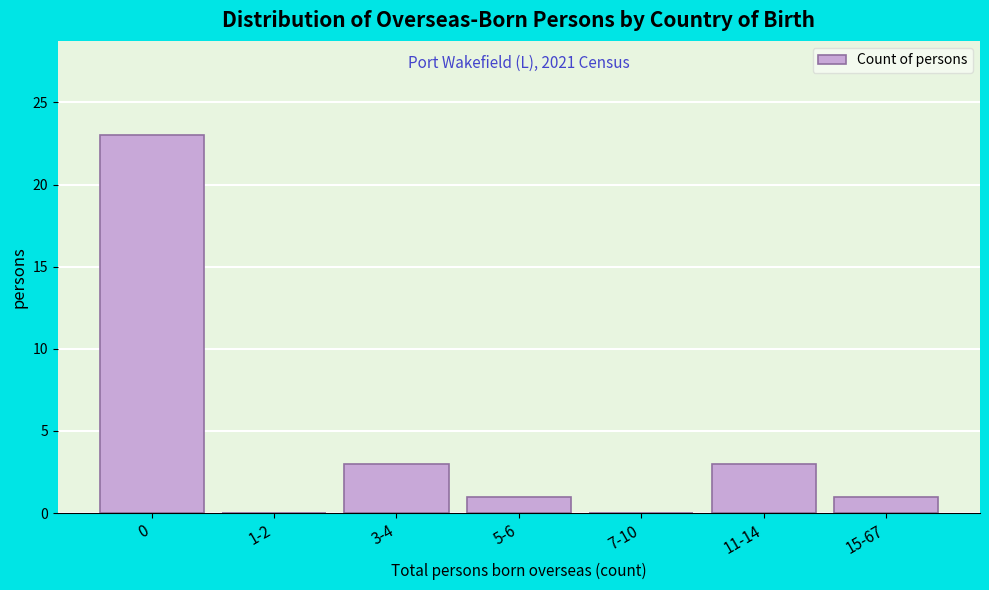

Reading left to right, what are all the values shown in this chart?

0=23	1-2=0	3-4=3	5-6=1	7-10=0	11-14=3	15-67=1